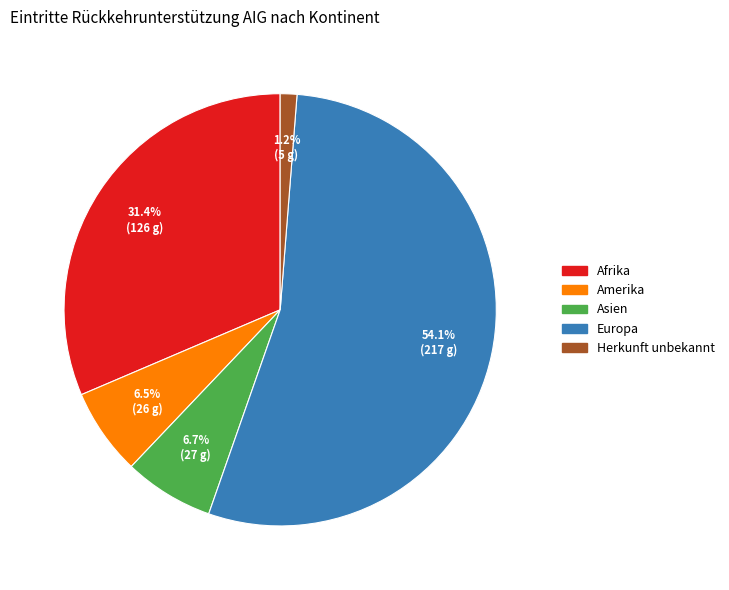

Count the number of slices in the pie.

5